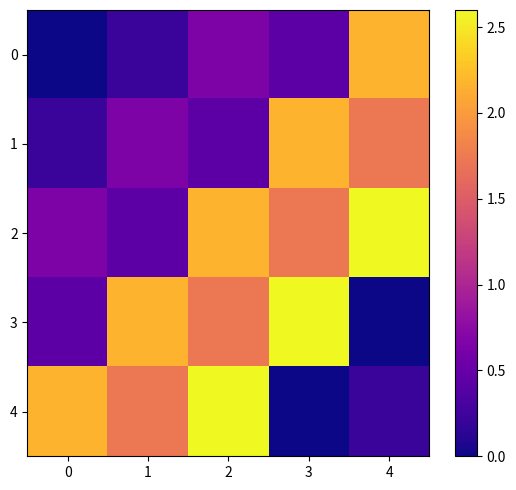

How many series are shown in this chart?

5